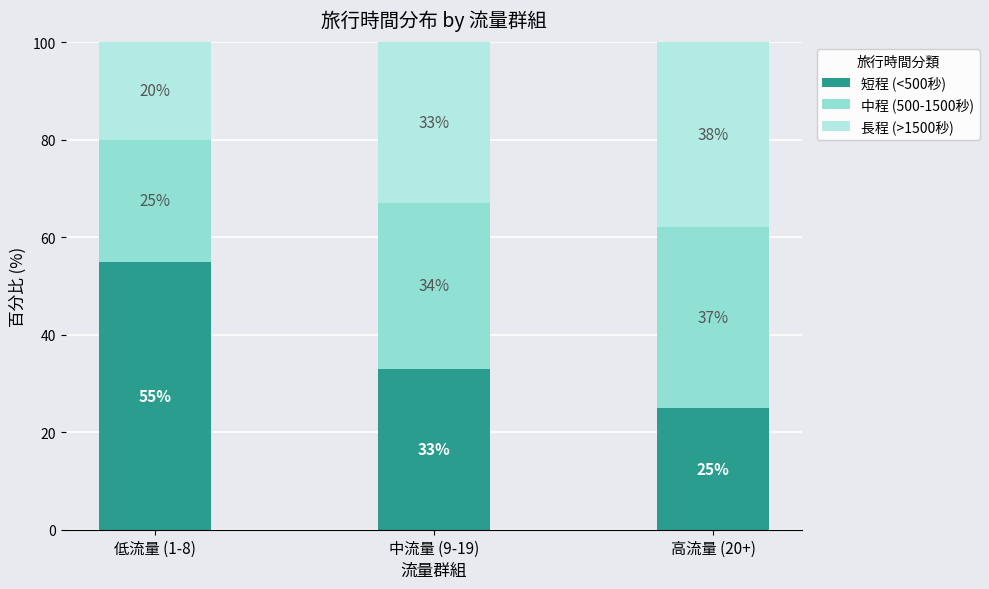

At which category is the sum across all series the highest?

低流量 (1-8)